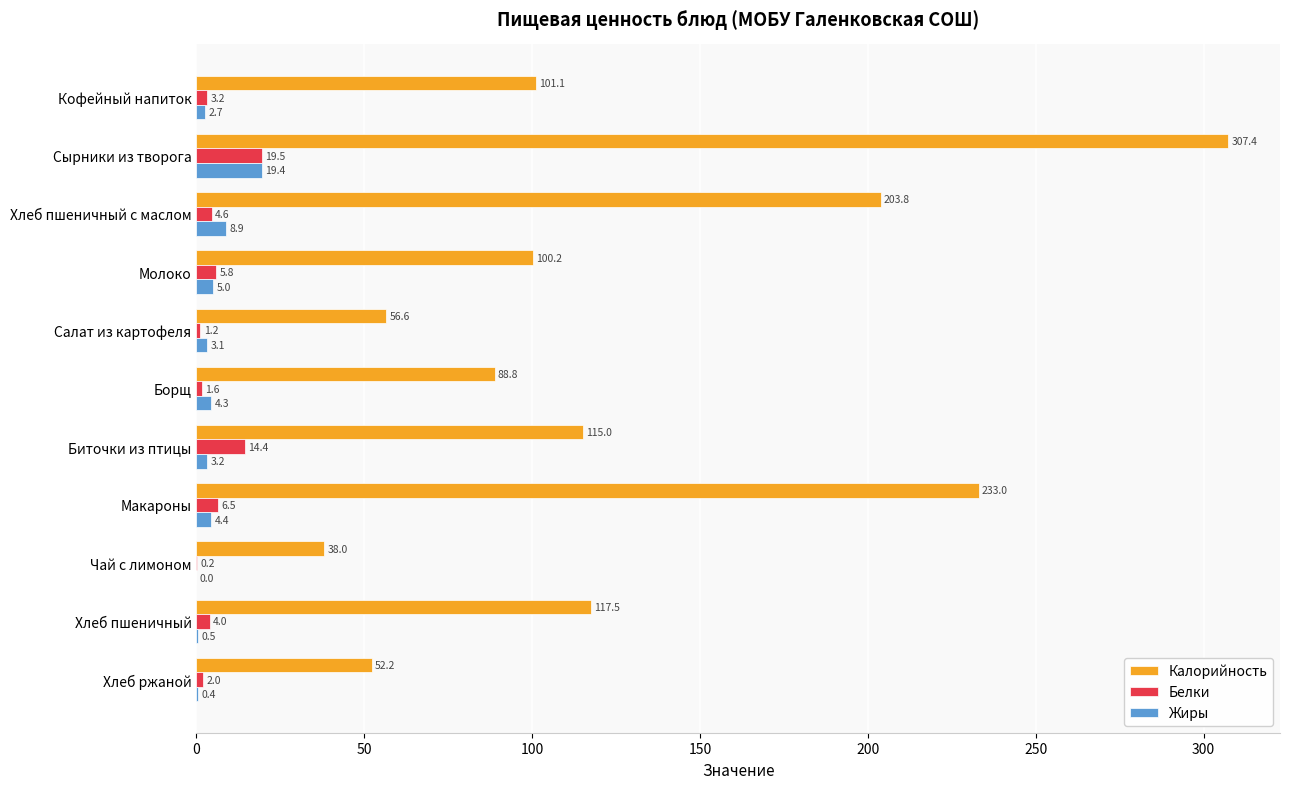

What is the sum of the Белки values at Кофейный напиток and Макароны?

9.7